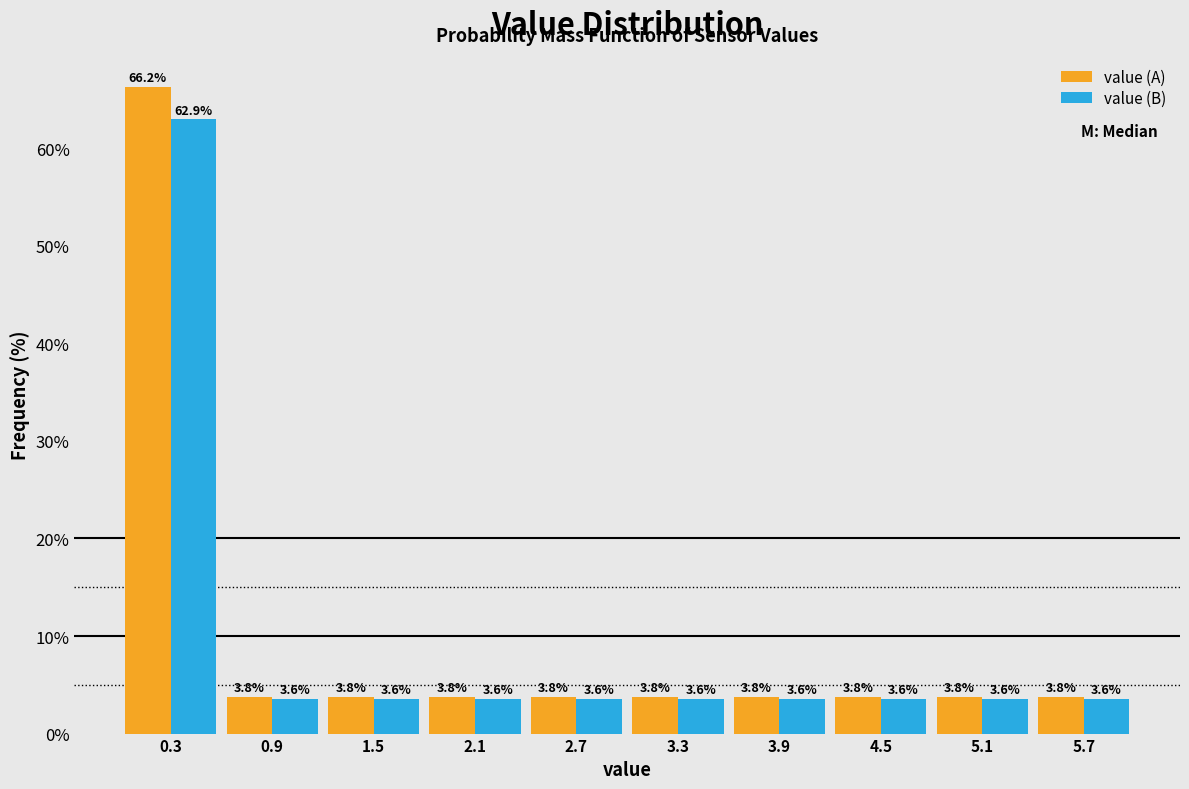

In the value (A) series, which range on the x-axis has the tallest bar?

0.0 to 0.6